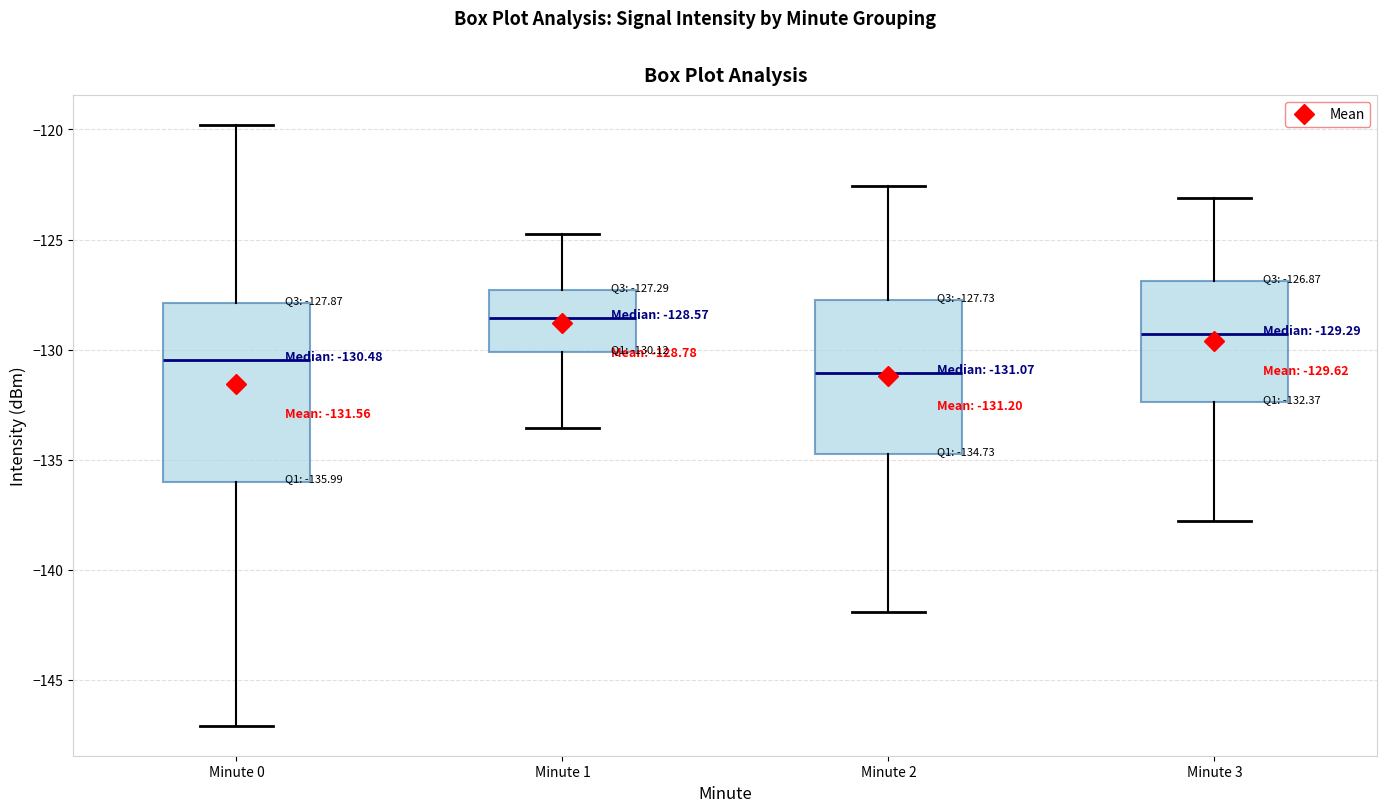

Which box is the tallest, from its lower edge to its upper edge?

Minute 0